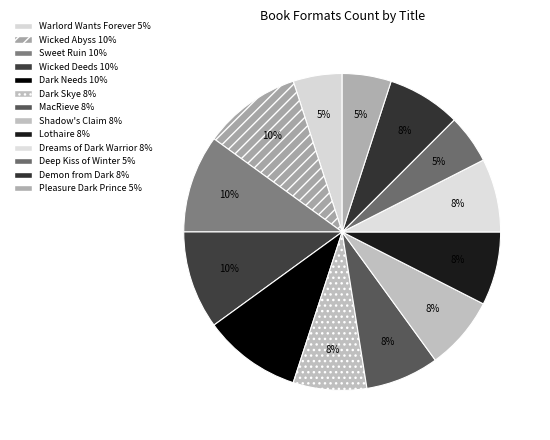

Count the number of slices in the pie.

13